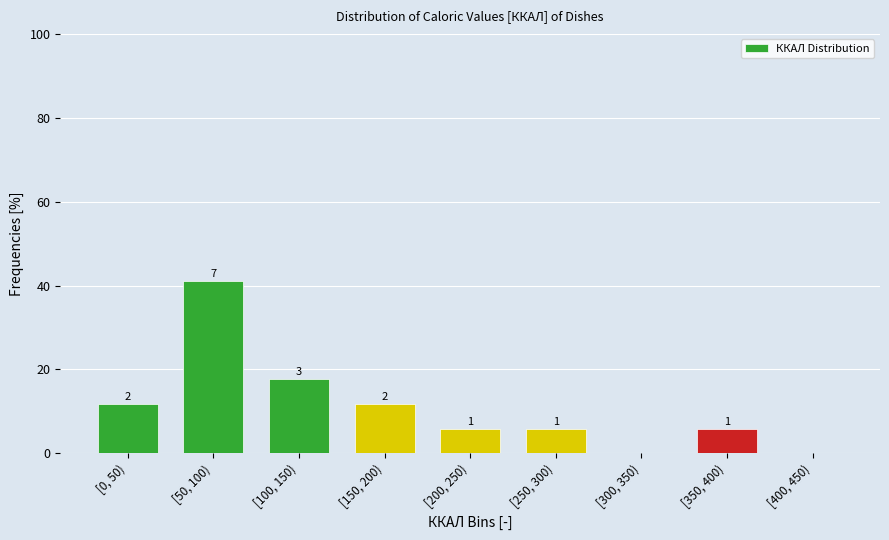

Are the bars horizontal?

No